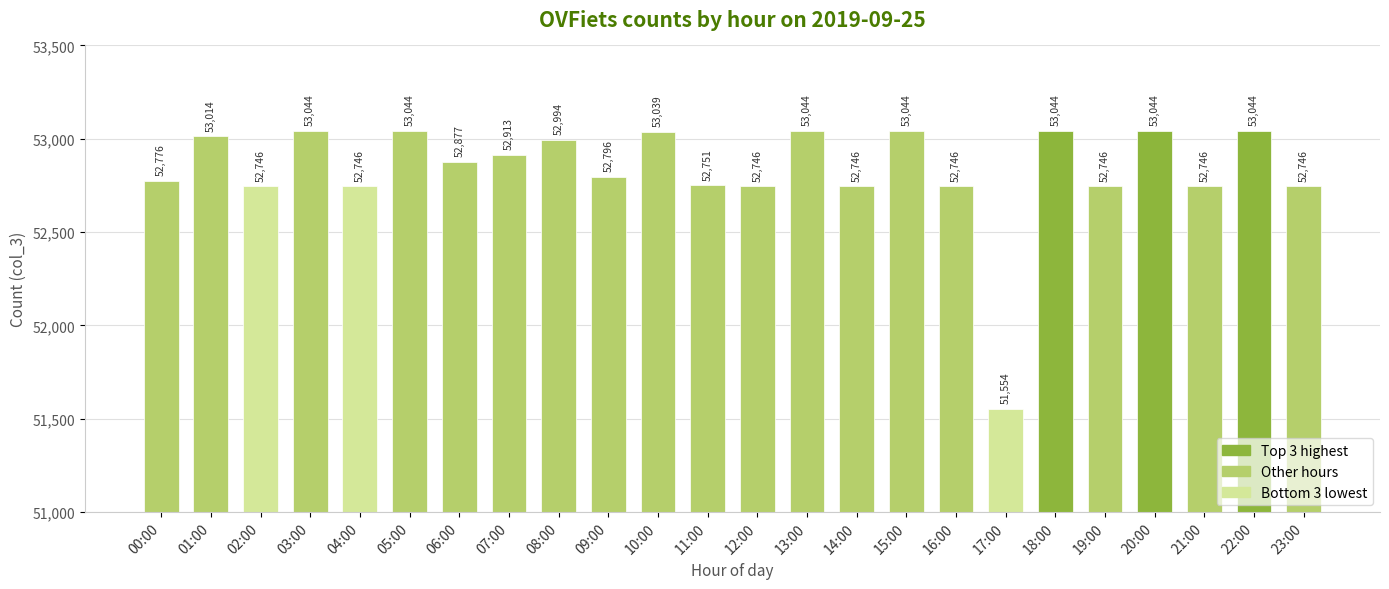

Are the bars grouped side by side (vs. stacked)?

No